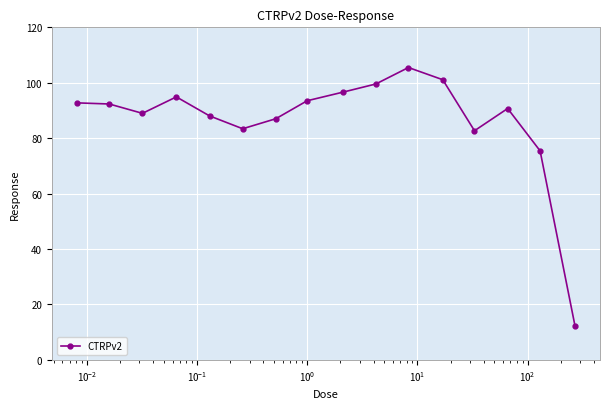

What is the difference between the maximum and minimum values?

93.4